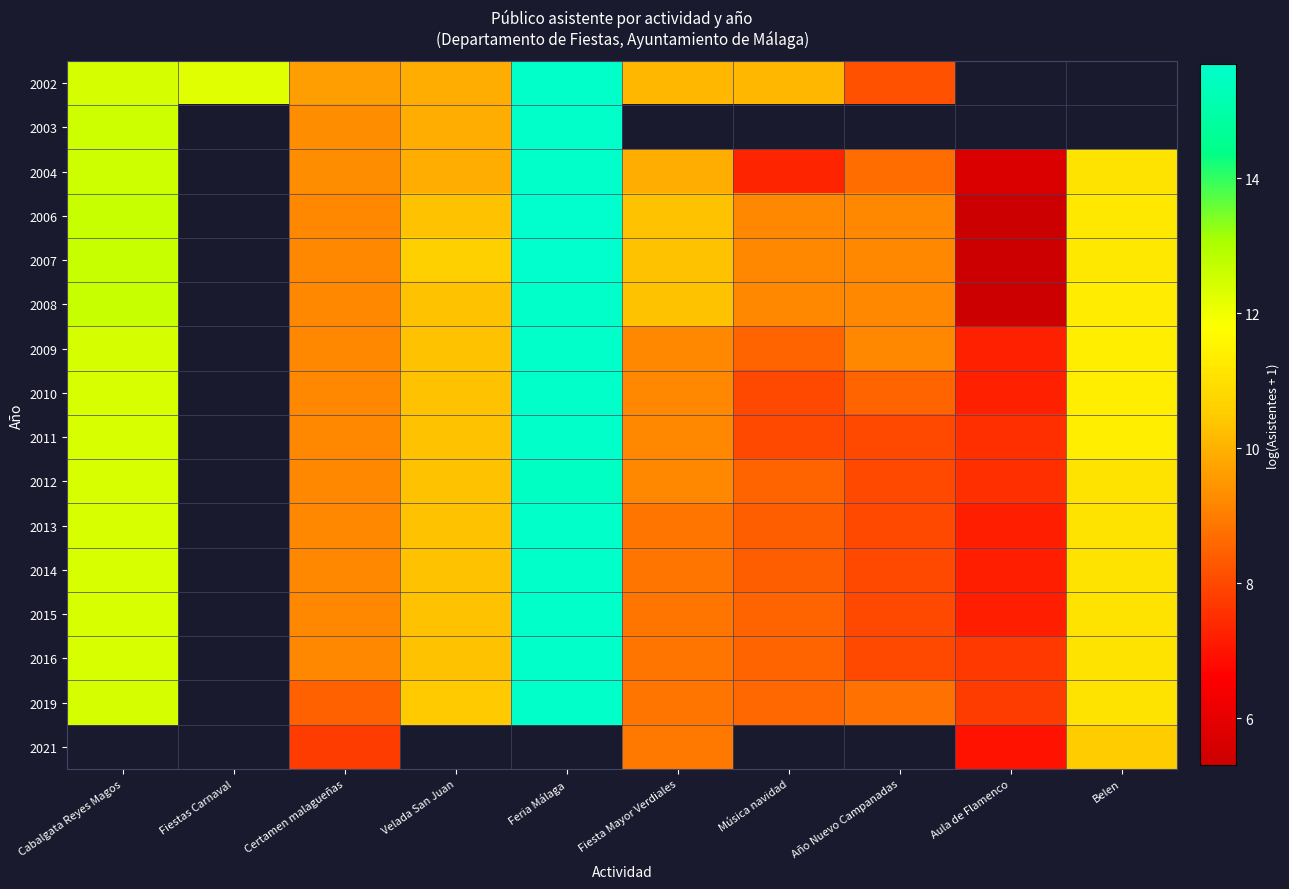

Rank the series by their maximum value, from lowest to highest.

2012, 2002, 2003, 2004, 2008, 2009, 2010, 2011, 2013, 2014, 2015, 2016, 2019, 2006, 2007, 2021